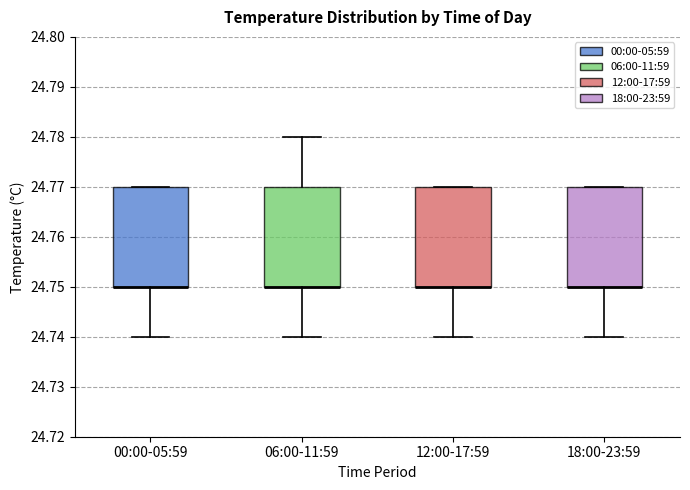

Where does the lower whisker of the box for 12:00-17:59 end on the y-axis? The values are not printed on the chart, so give them approximately, as read against the axis.

24.74